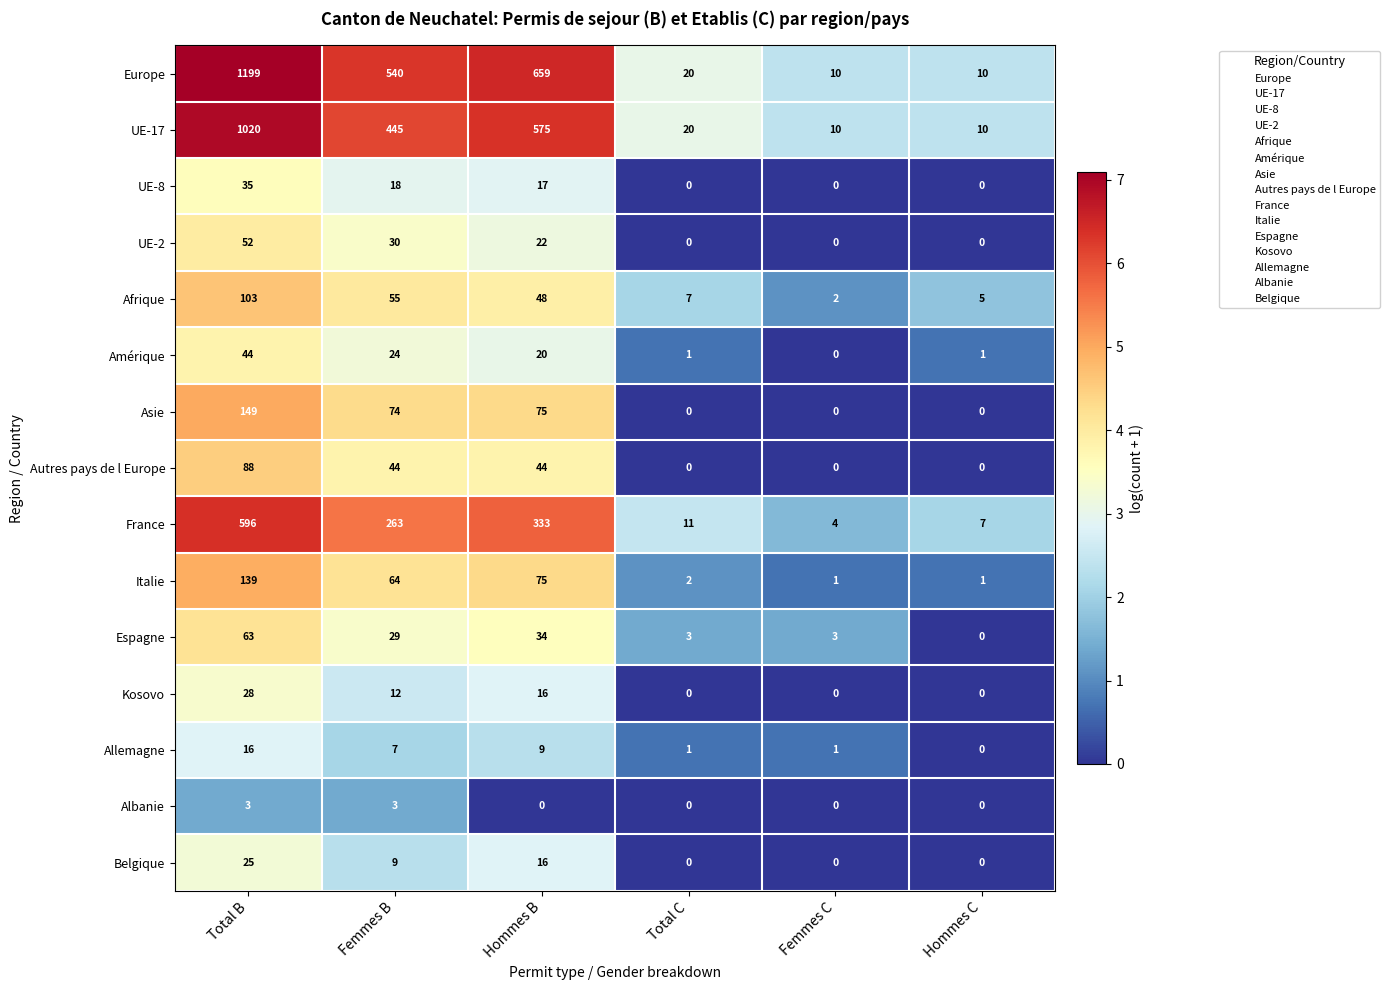

At which category is the sum across all series the highest?

Total B